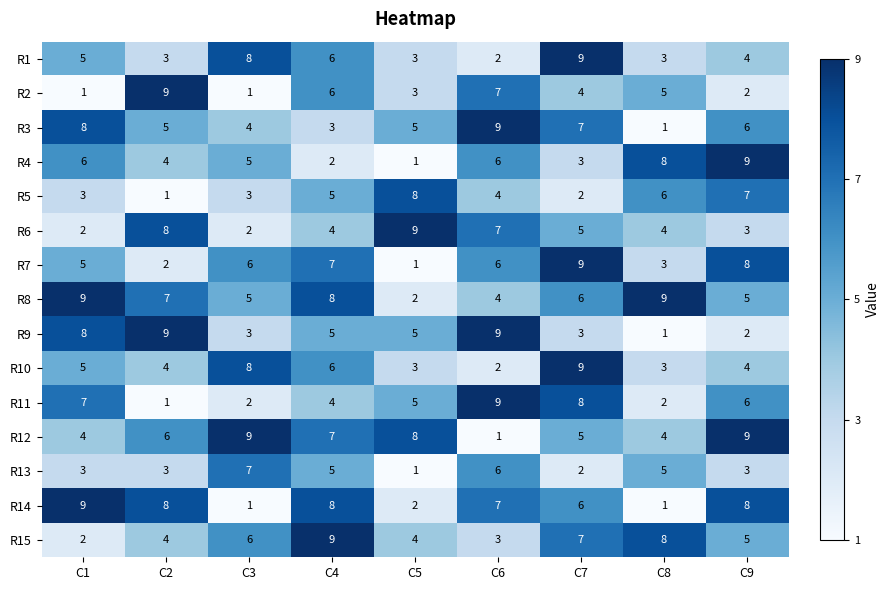

At which label does R10 reach its minimum?

C6